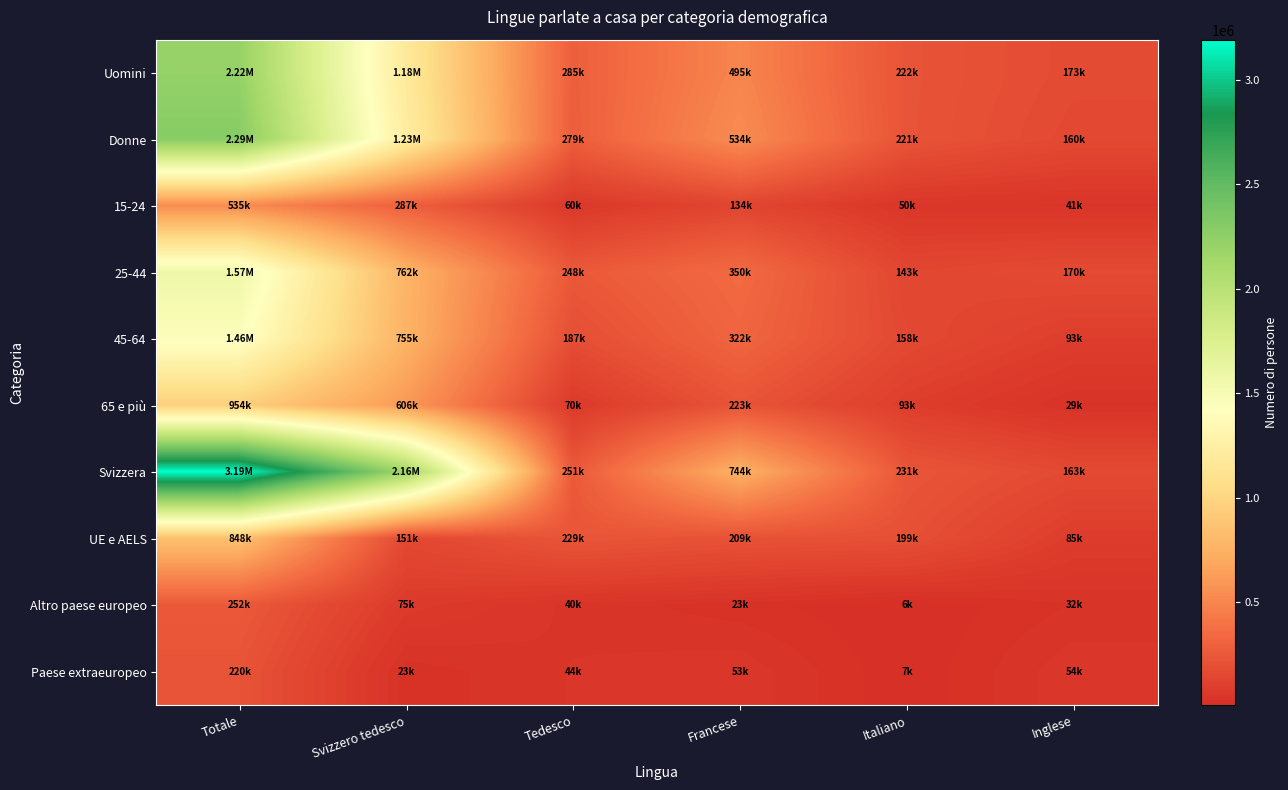

What is the spread (max minus min) of values at Inglese?

144593.6